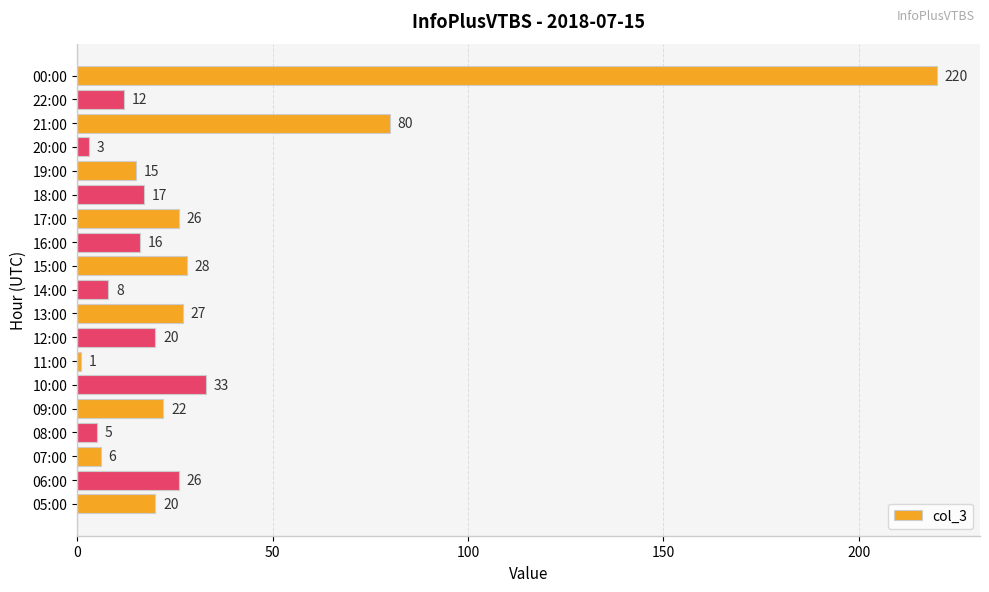

Is it true that the value at 21:00 is 80?

True